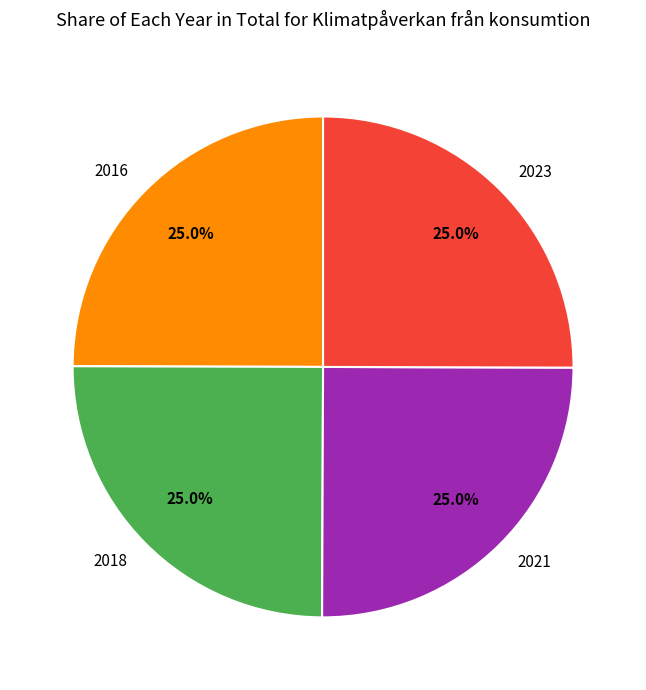

What percentage do 2021 and 2018 together represent?

50.0%